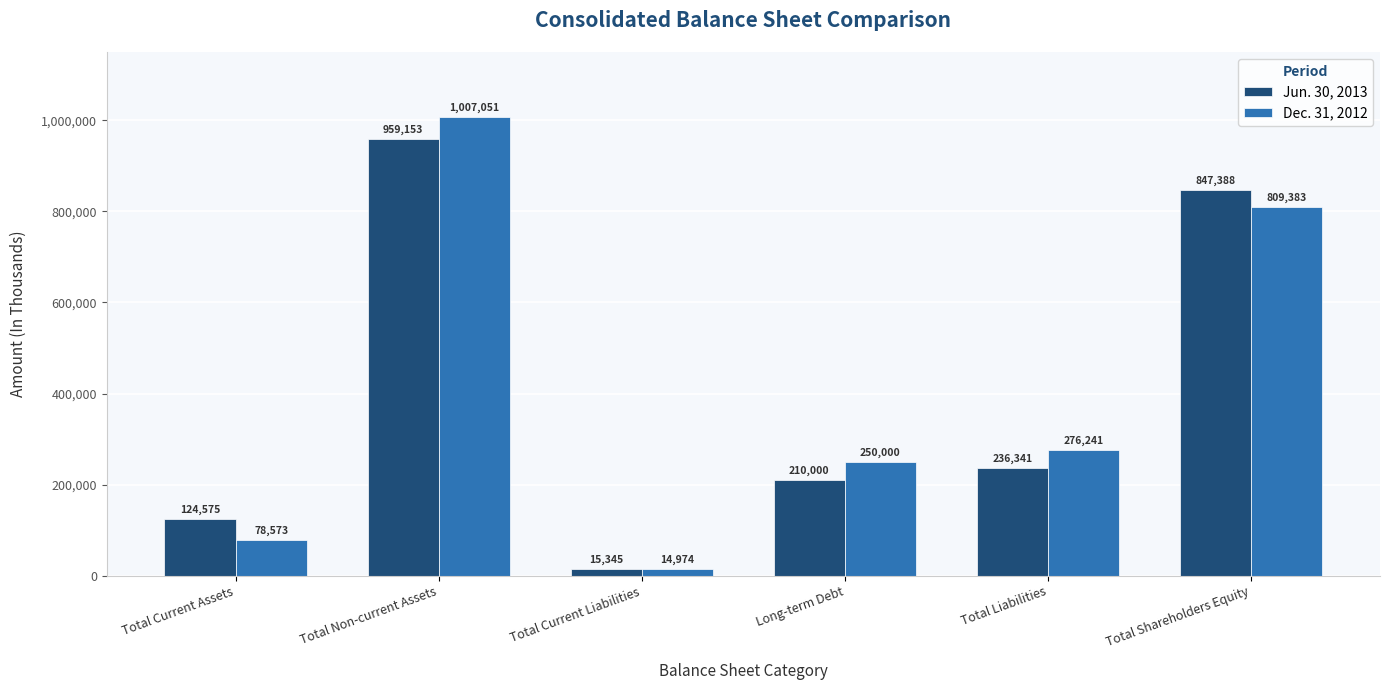

Which series has the largest total across all categories?

Dec. 31, 2012